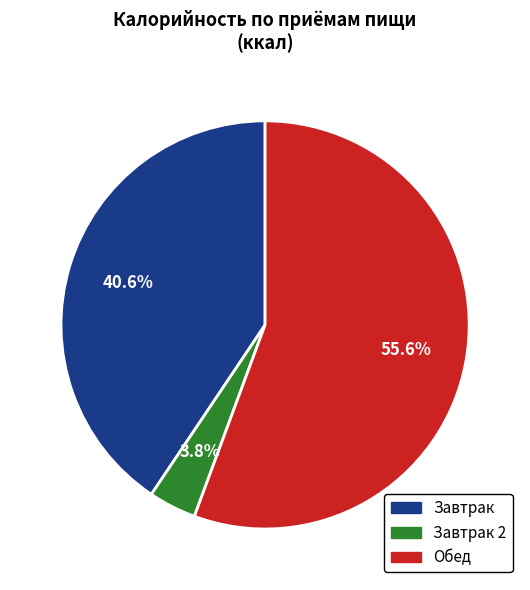

Is there a majority slice in this chart?

Yes